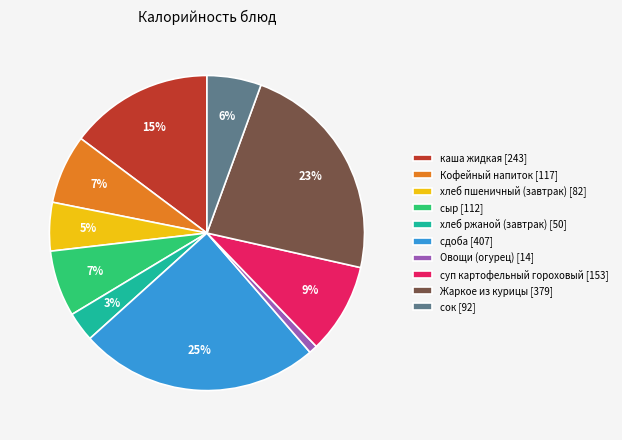

Combined, do хлеб ржаной (завтрак) [50] and Кофейный напиток [117] account for over 50%?

No